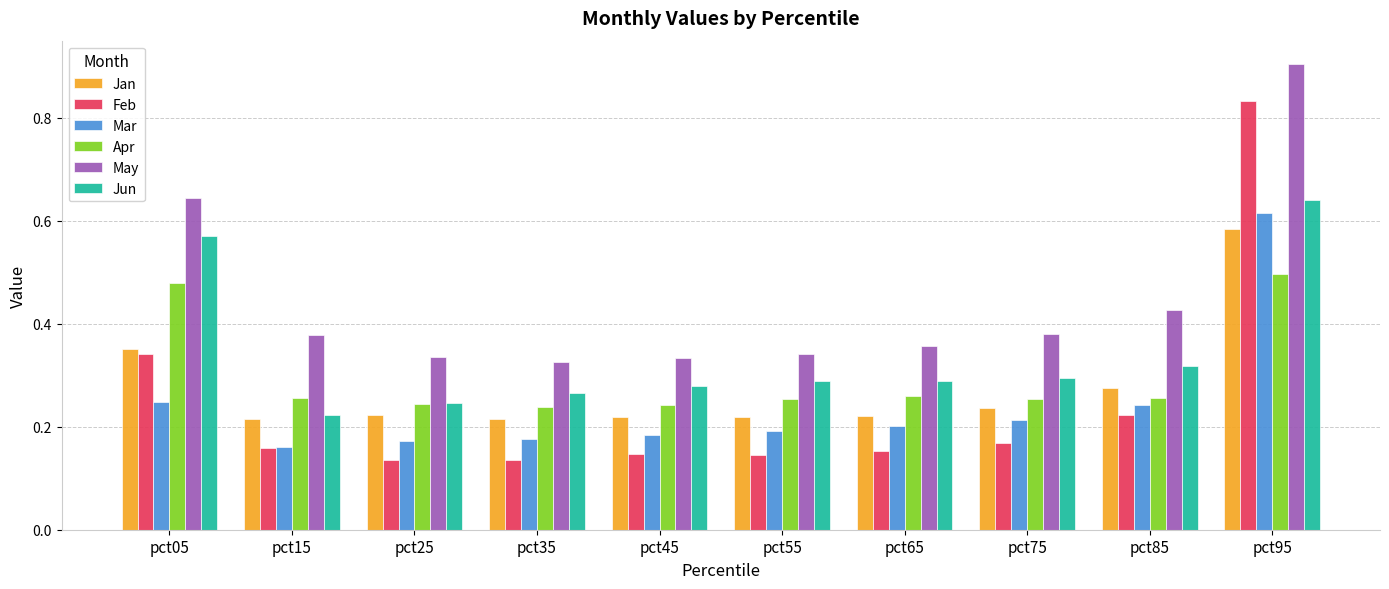

What is the sum of all May values?

4.4